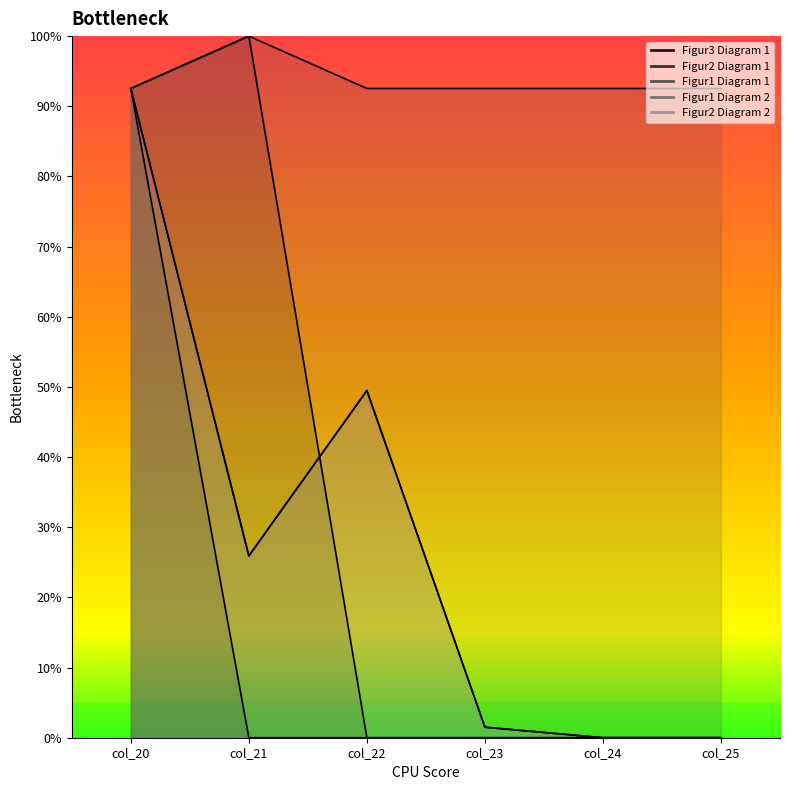

How many interior local peaks does the Figur1 Diagram 1 series have?

1